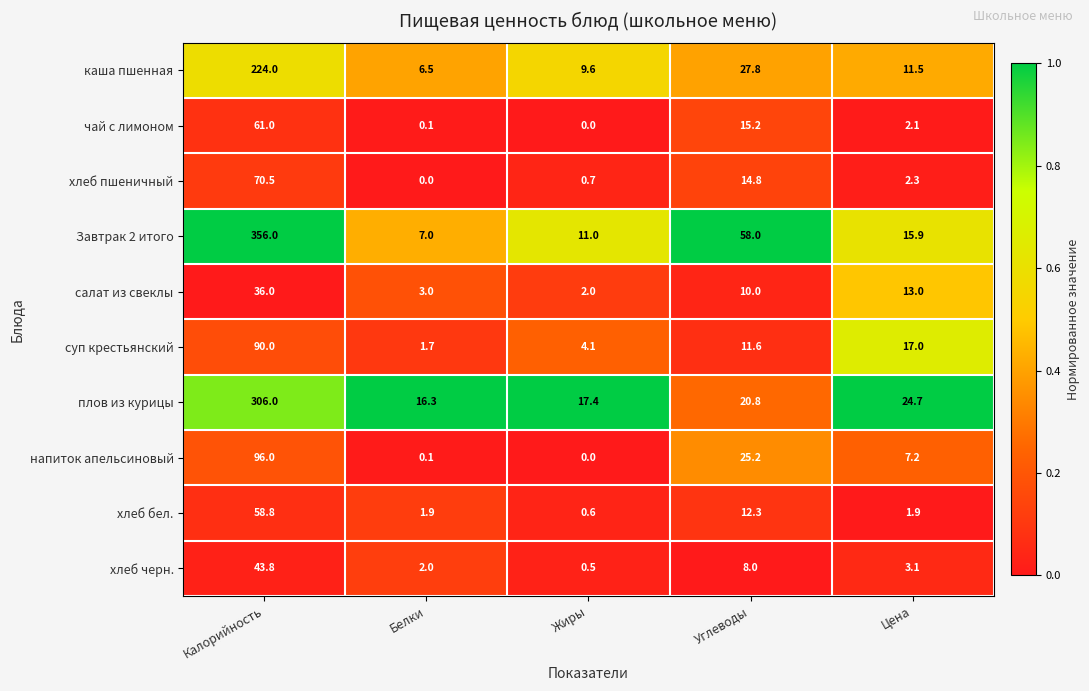

What is the average value of the хлеб бел. series?

15.1